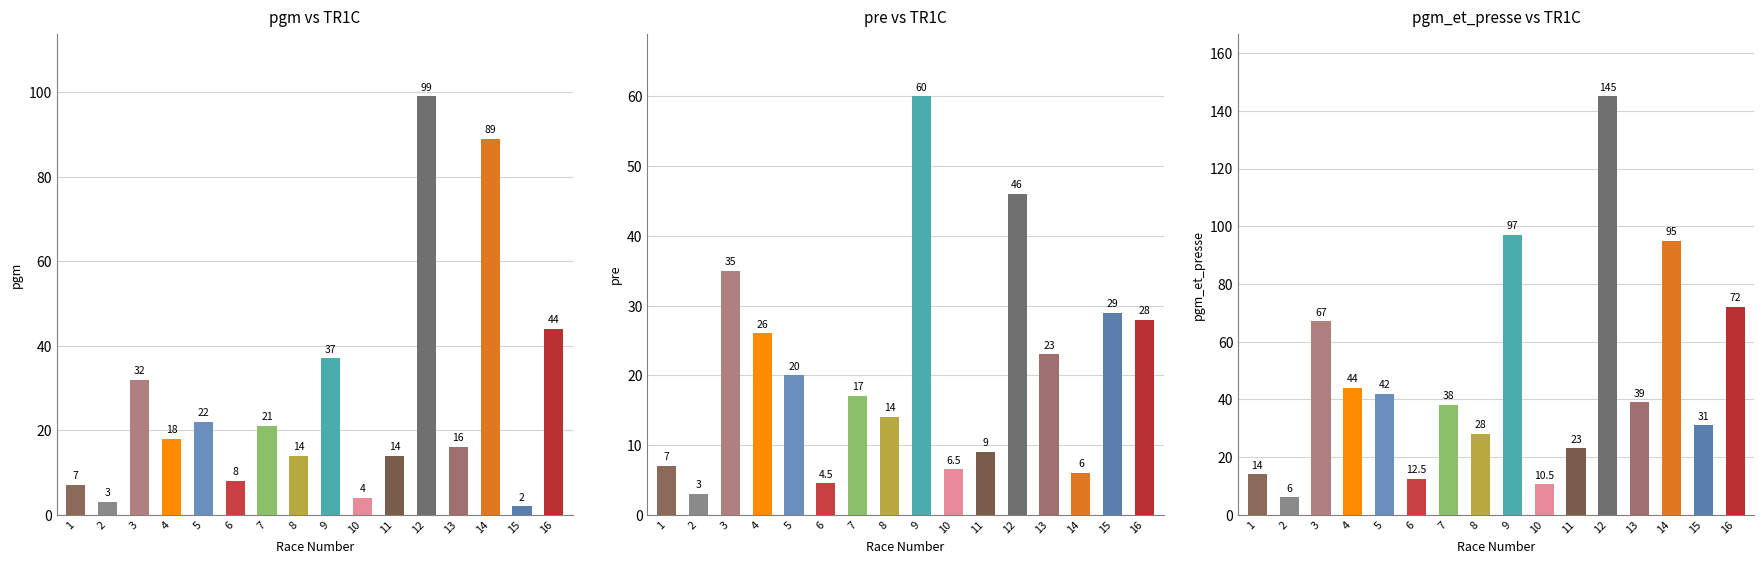

Count the number of data series in this chart.

3